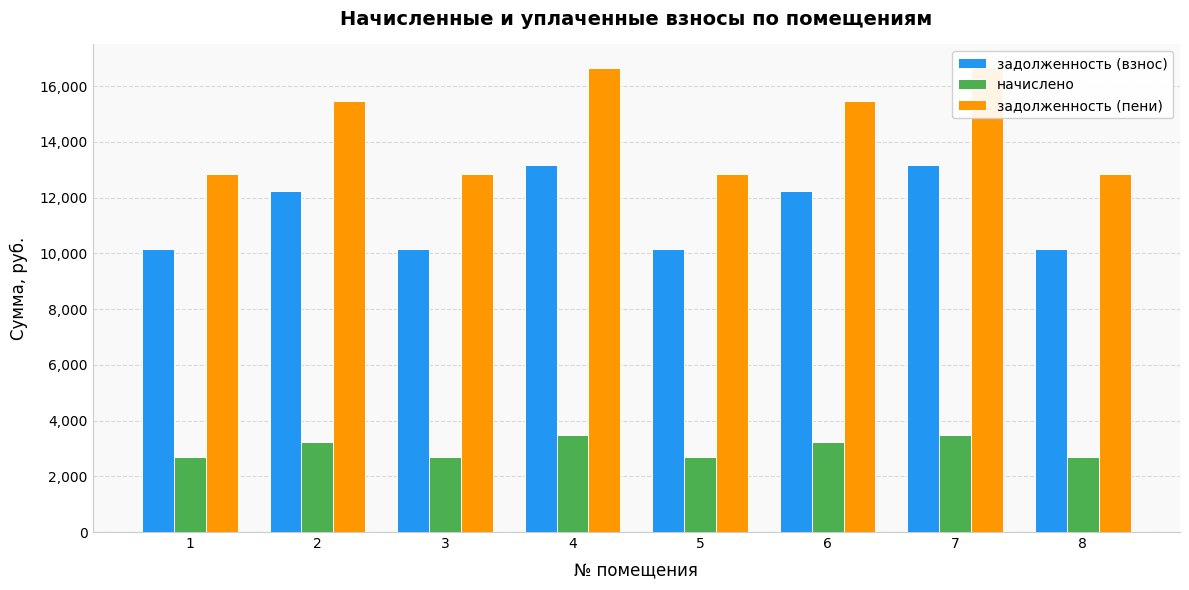

Reading right to left, what are all the values shown in this chart?

задолженность (взнос): 8=10169.3	7=13173.8	6=12223.7	5=10169.3	4=13173.8	3=10169.3	2=12223.7	1=10169.3
начислено: 8=2694.4	7=3490.4	6=3238.7	5=2694.4	4=3490.4	3=2694.4	2=3238.7	1=2694.4
задолженность (пени): 8=12863.6	7=16664.3	6=15462.4	5=12863.6	4=16664.3	3=12863.6	2=15462.4	1=12863.6